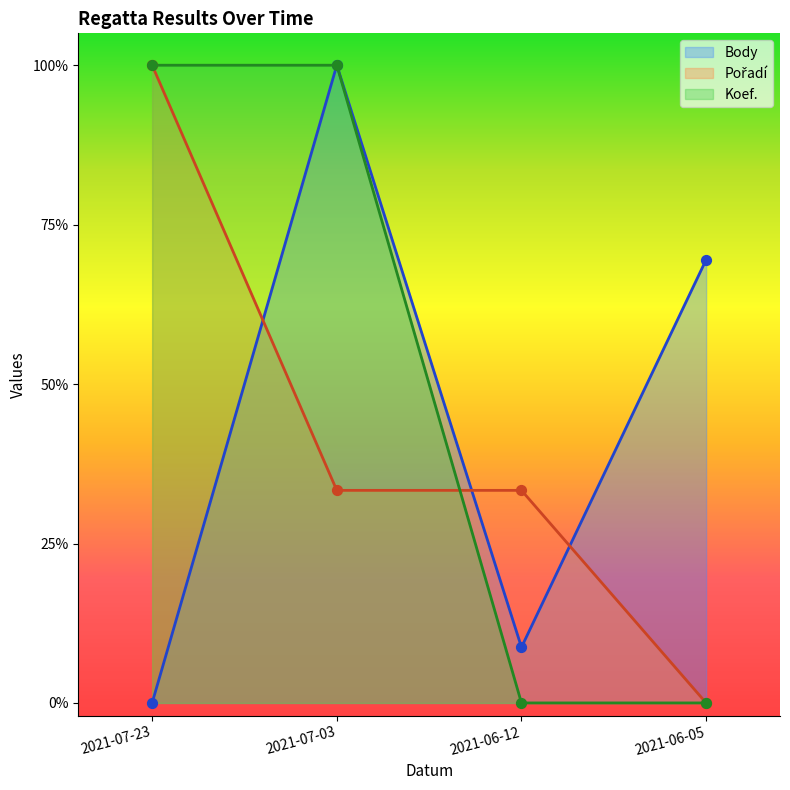

Which series has the widest spread of Y values?

Body